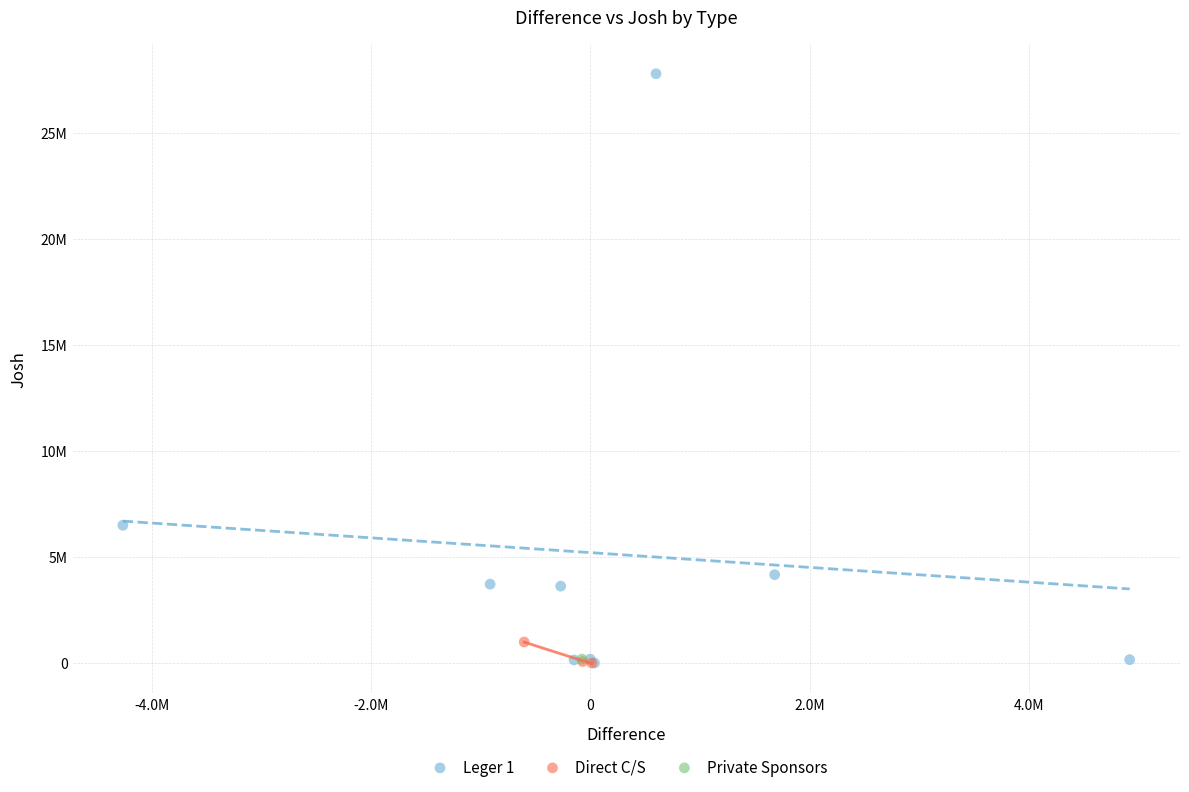

What are all the series names shown in the legend?

Leger 1, Direct C/S, Private Sponsors